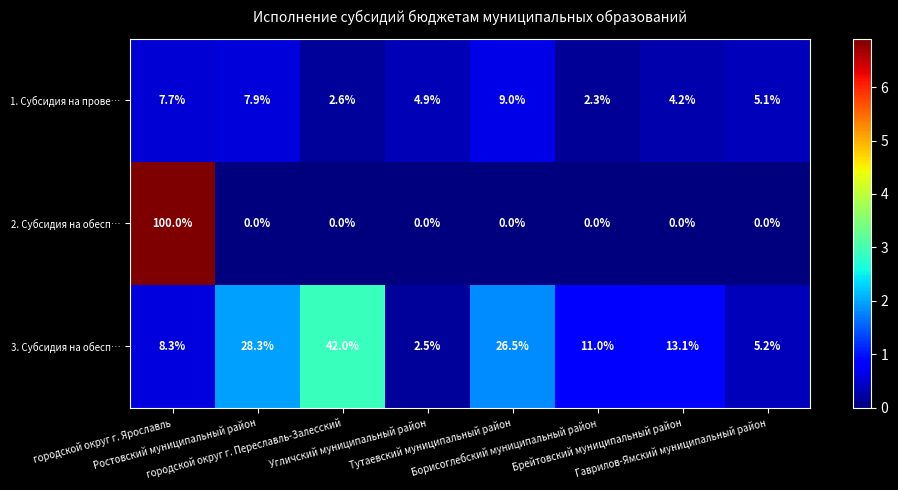

What is the sum of all 3. Субсидия на обесп… values?

136.9